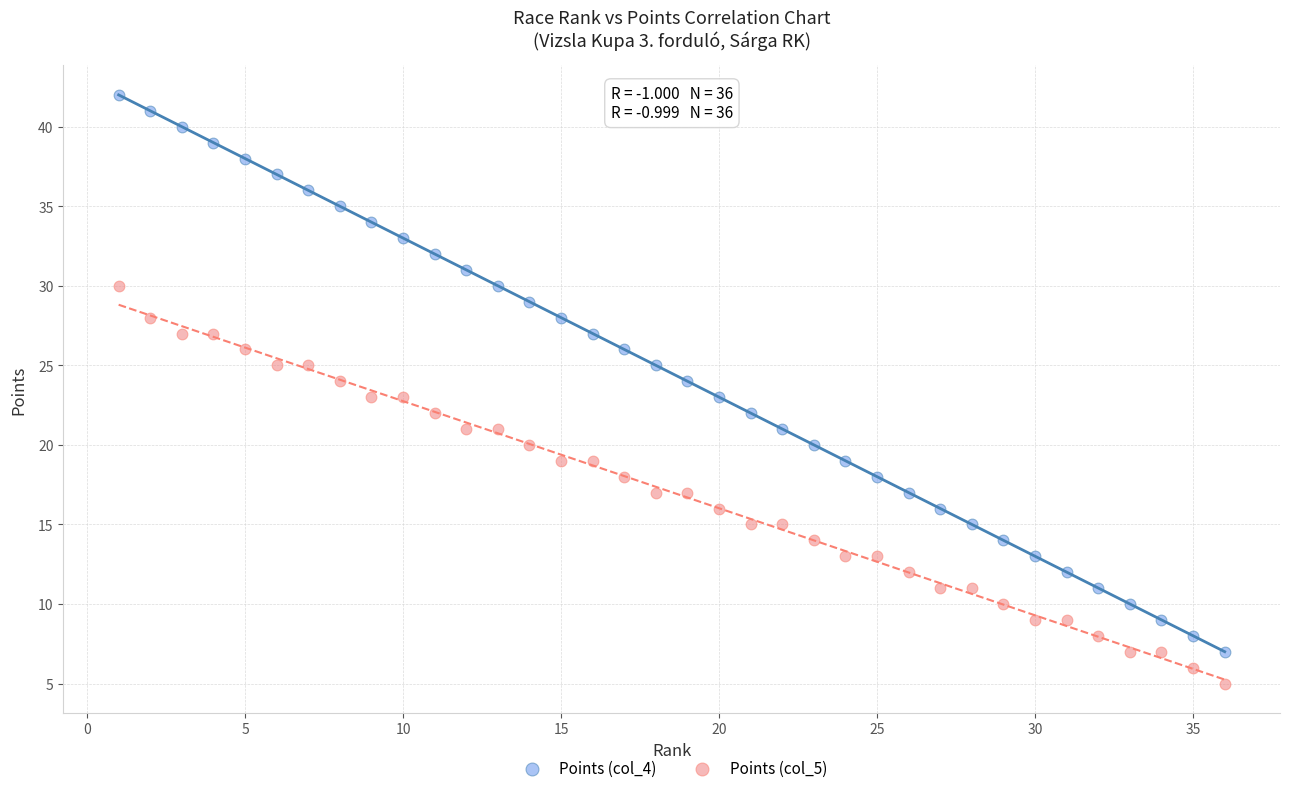

What is the X range (max minus min) for the scatter plot?

35